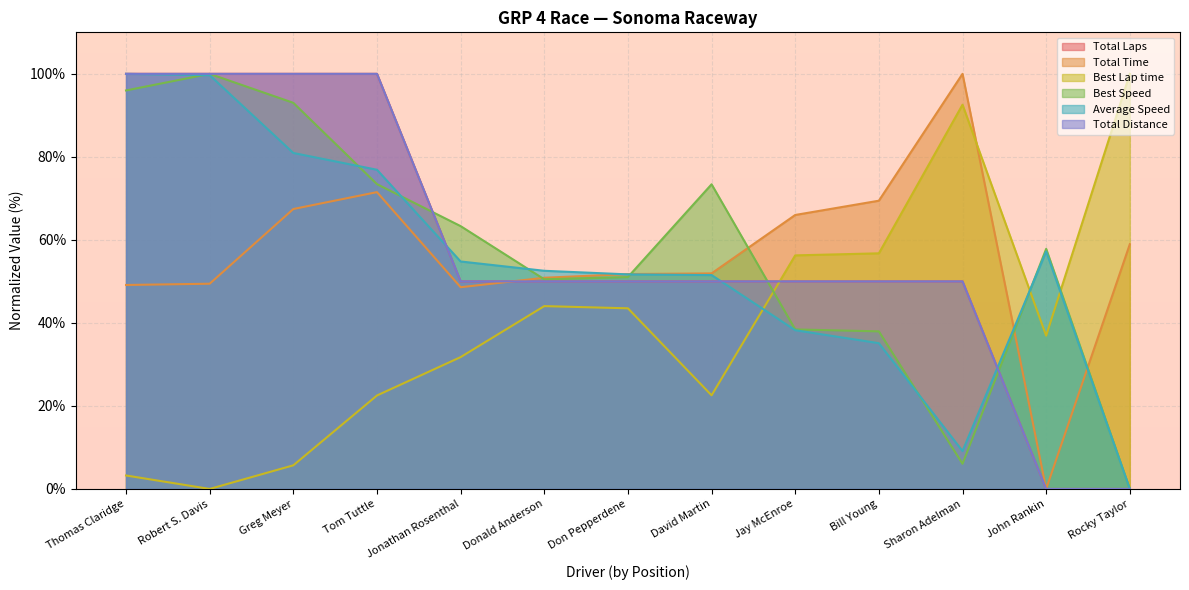

Rank the series at Greg Meyer from lowest to highest value.

Best Lap time, Total Time, Average Speed, Best Speed, Total Laps, Total Distance